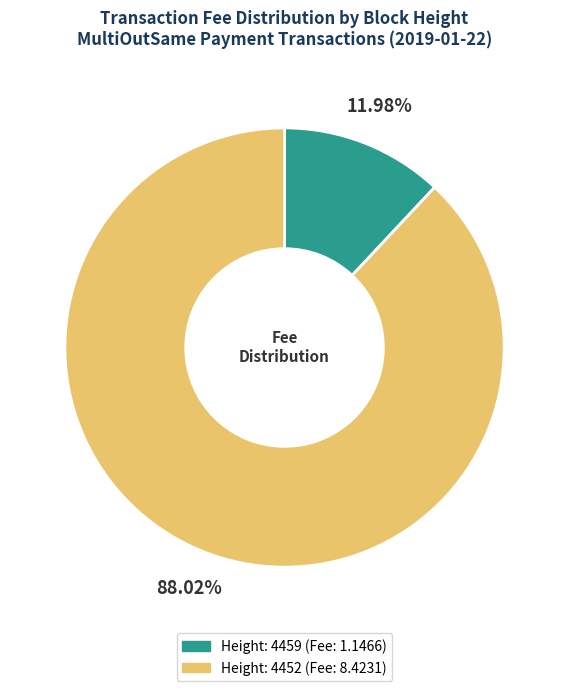

How many slices are in this pie chart?

2